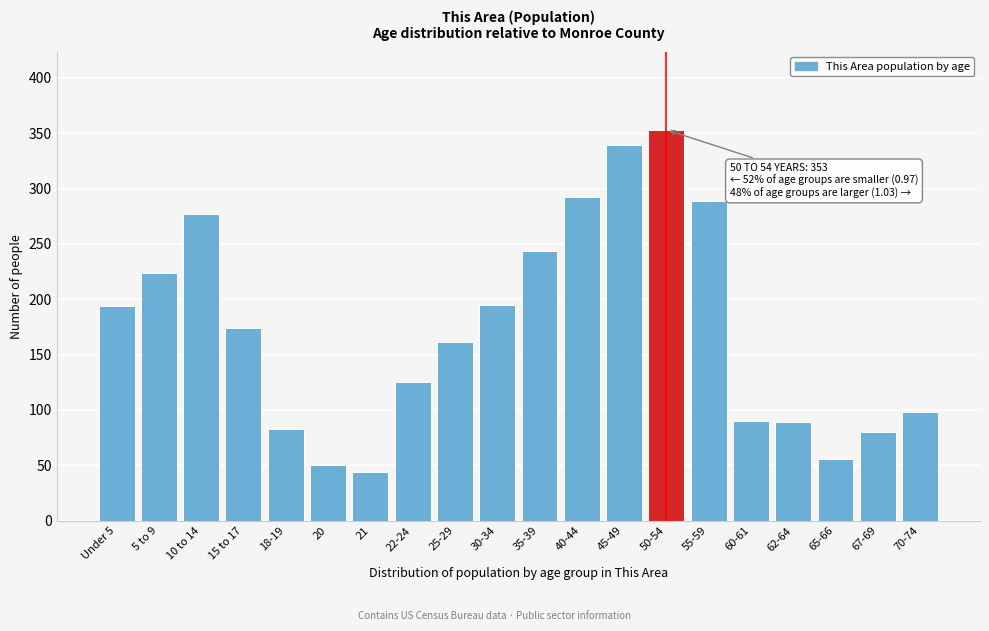

True or false: the data shows 119 at 60-61.

False